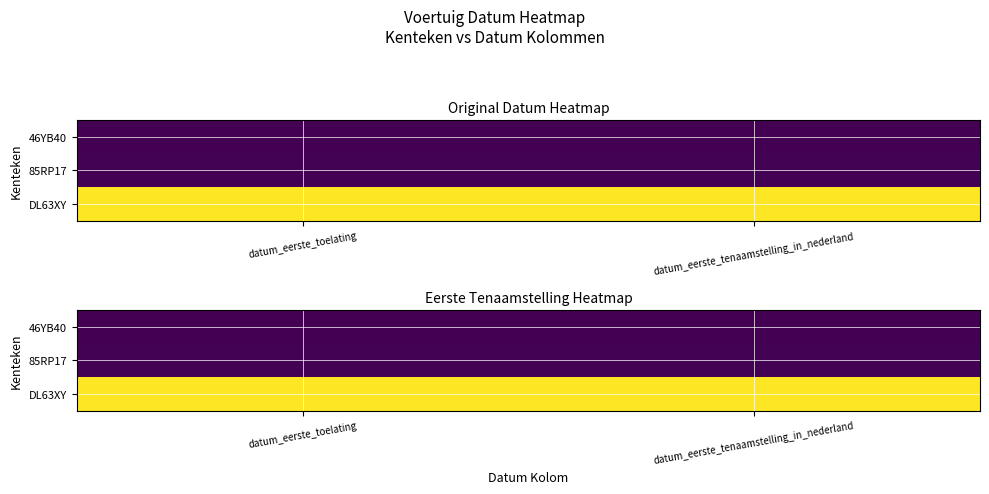

The DL63XY series shows 1.0 at datum_eerste_toelating. True or false?

True